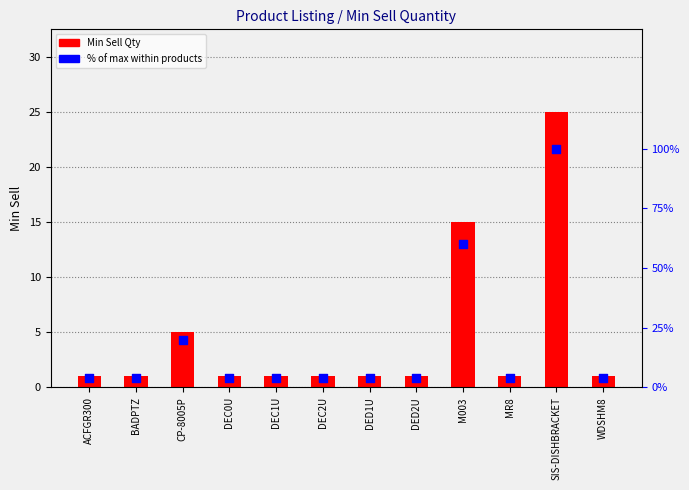

Which series reaches the minimum Y coordinate?

Min Sell Qty